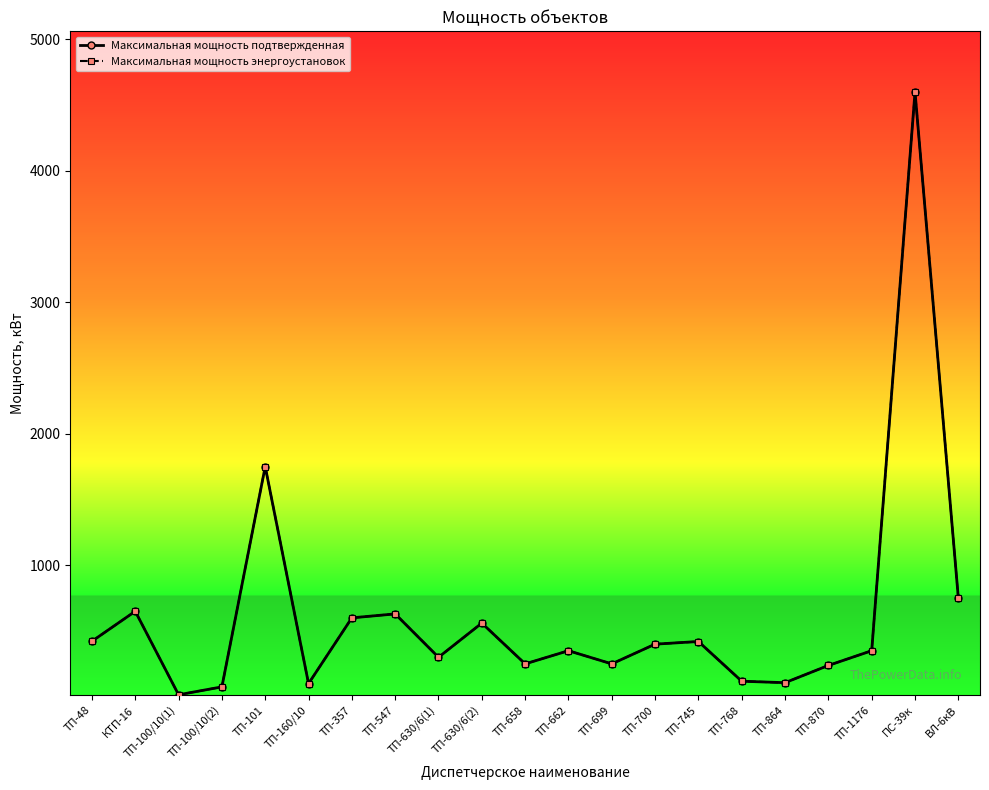

How many lines are shown in the chart?

2